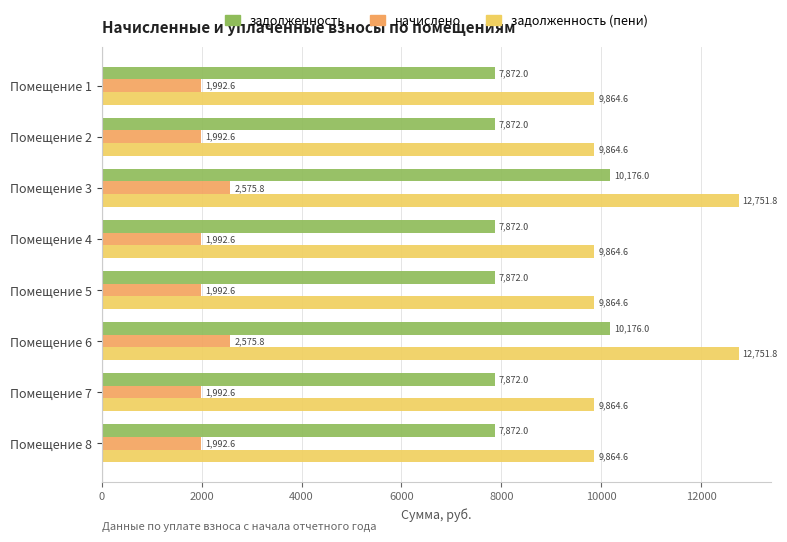

What is the greatest value displayed?

12751.8